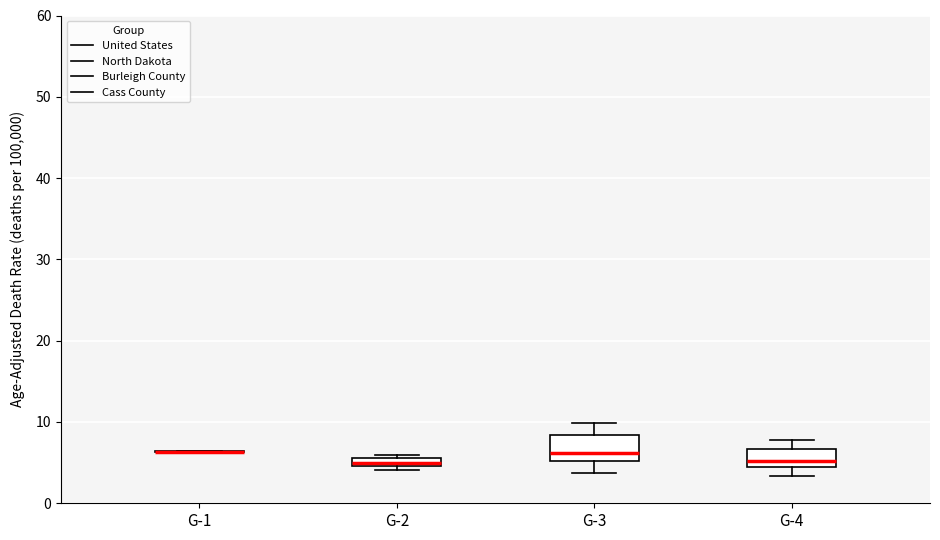

Where does the lower whisker of the box for G-3 end on the y-axis? The values are not printed on the chart, so give them approximately, as read against the axis.

4